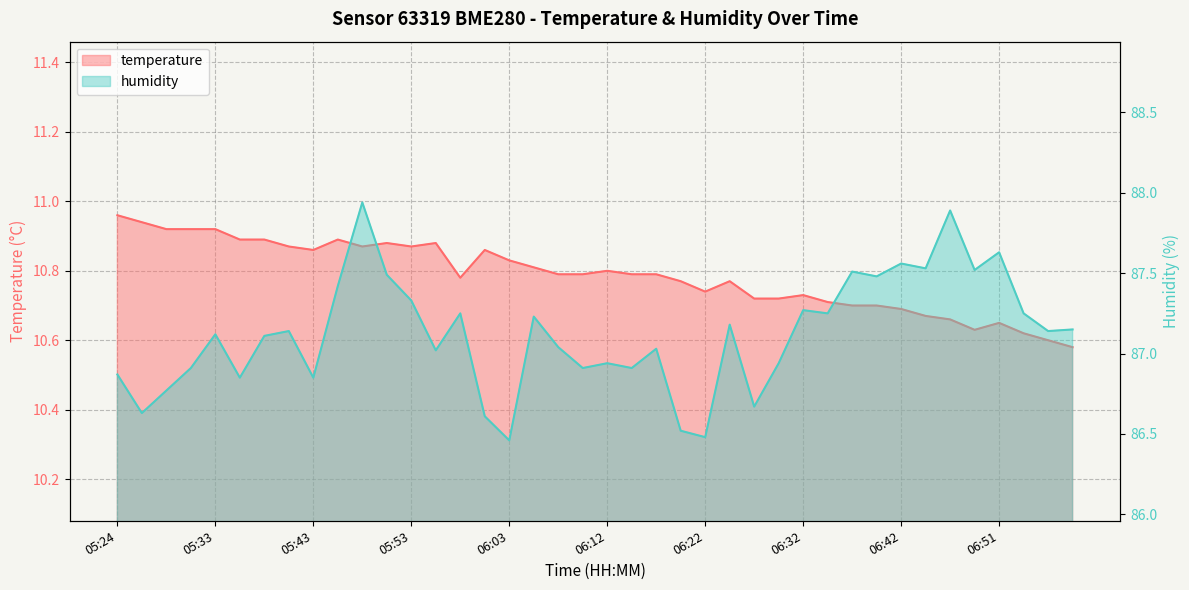

At which category is the sum across all series the highest?

05:48